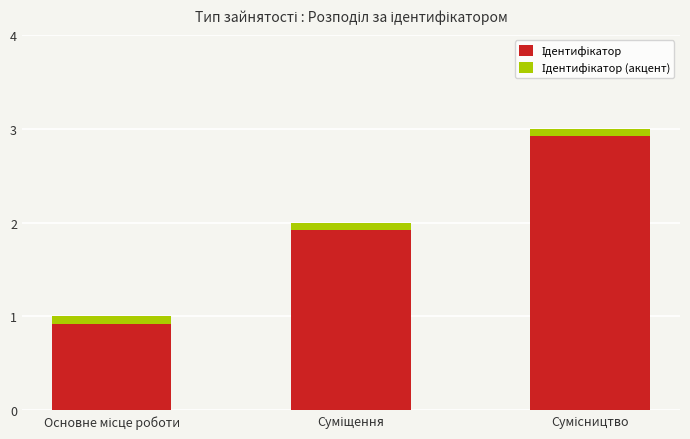

Rank the categories by value from highest to lowest.

Сумісництво, Суміщення, Основне місце роботи